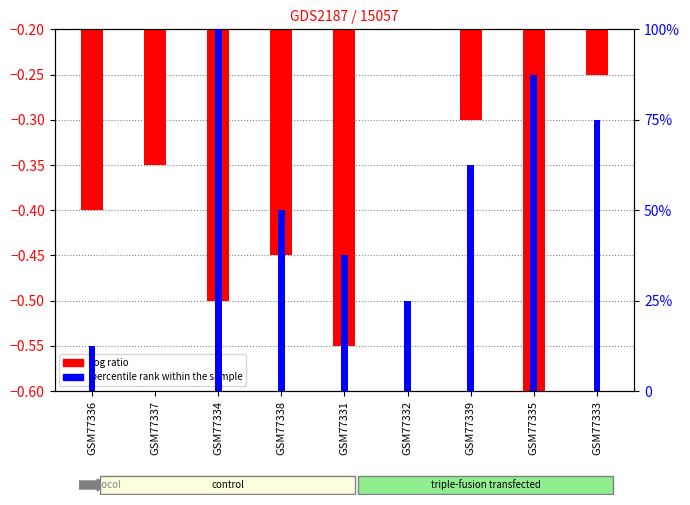

Are the bars horizontal?

No